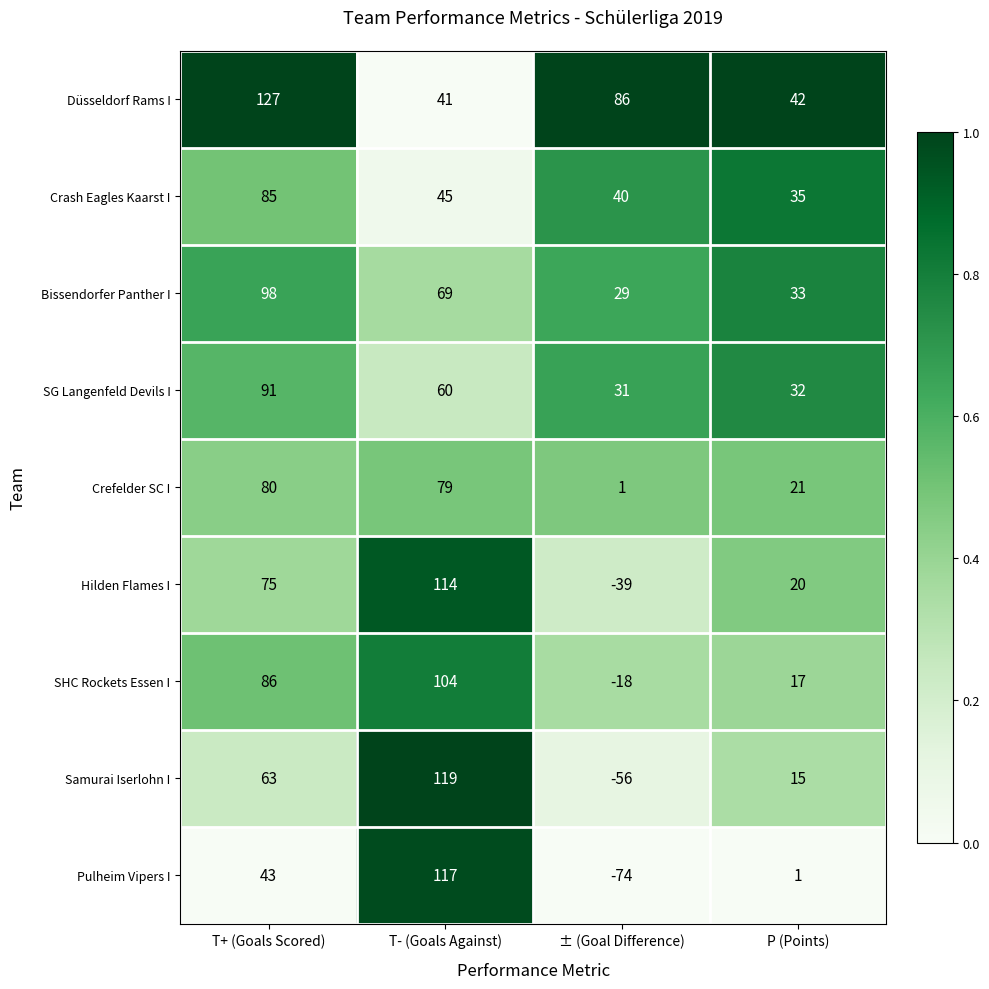

What is the difference between the second highest and second lowest values in the SG Langenfeld Devils I series?

28